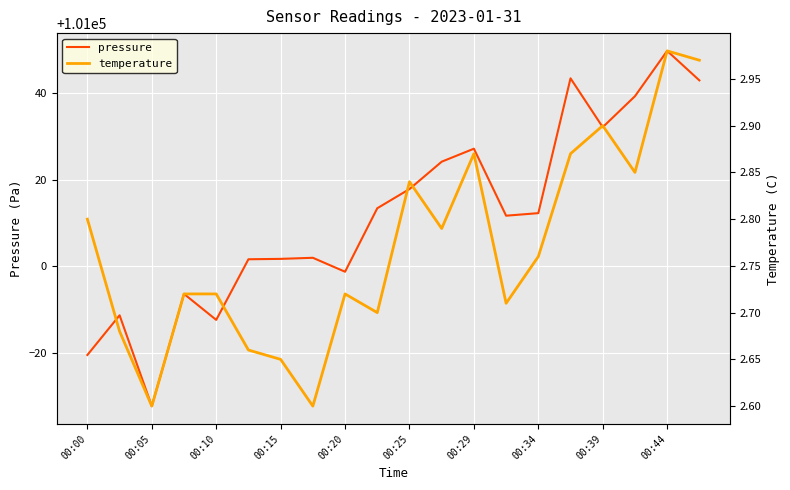

What is the lowest value of the pressure series?

100967.7